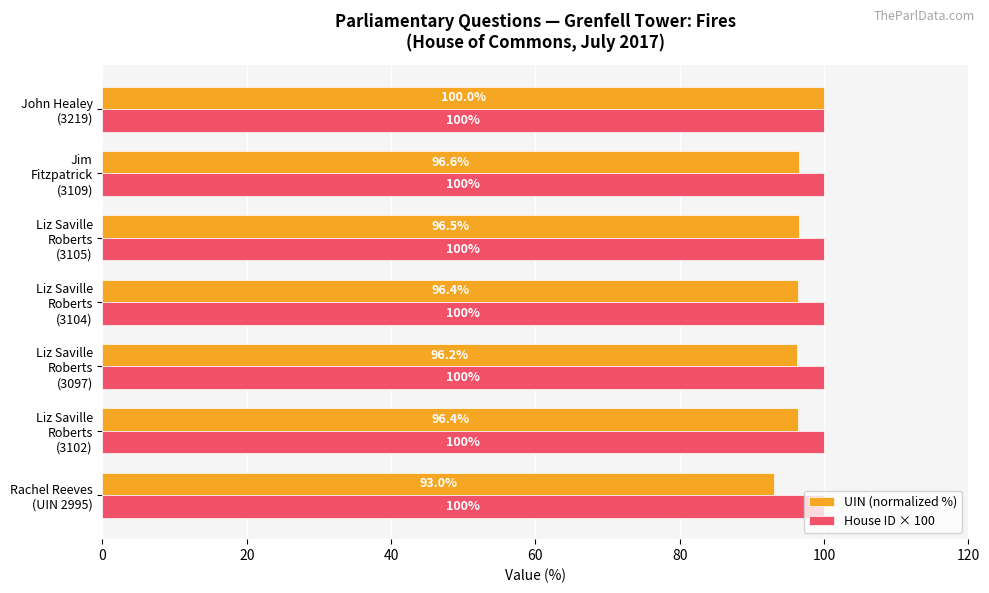

At how many categories does at least one series exceed 99?

7